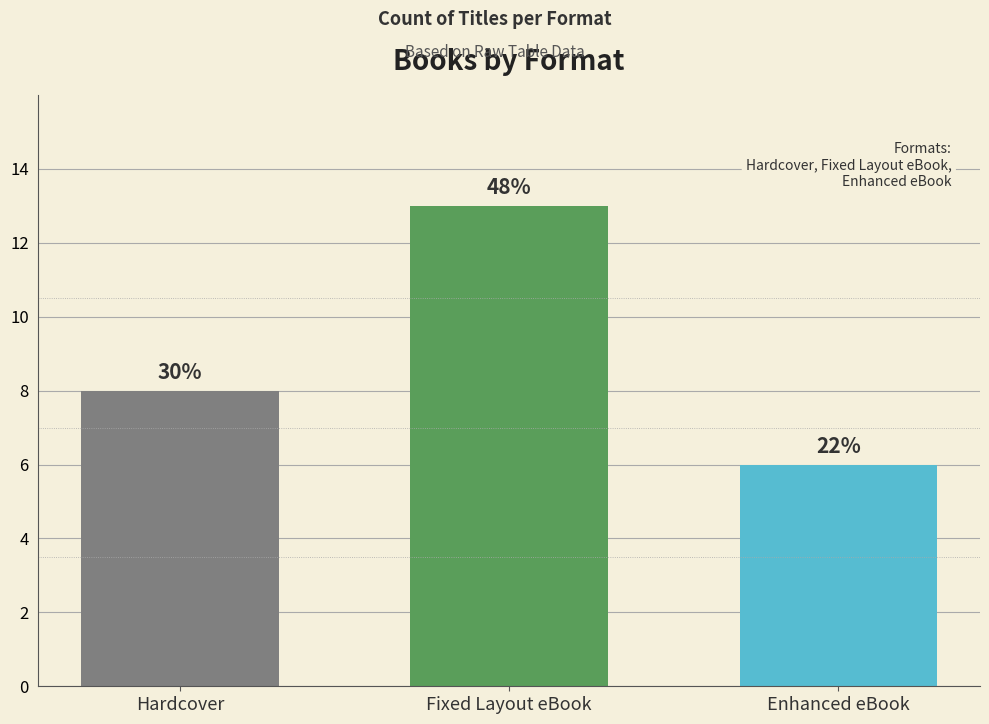

List the labels in order of value, smallest first.

Enhanced eBook, Hardcover, Fixed Layout eBook